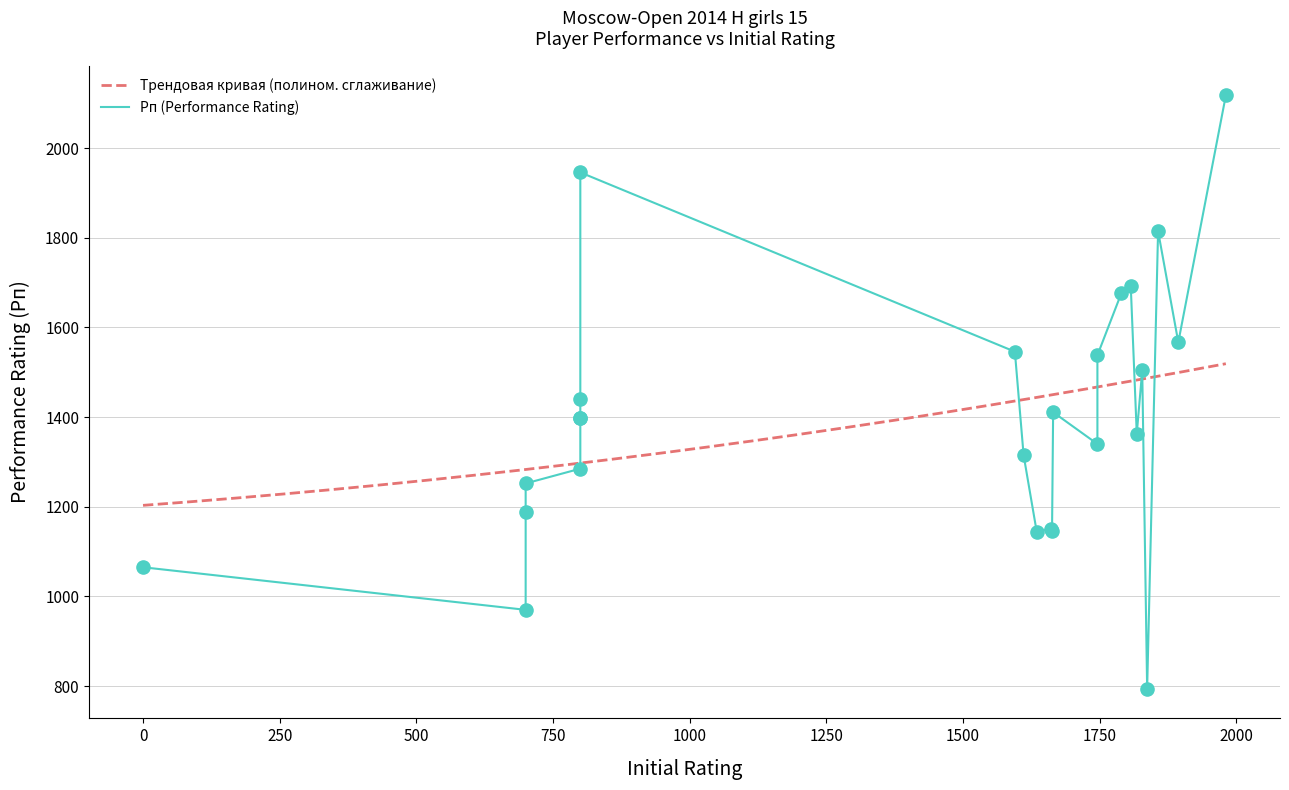

What is the highest value of the Трендовая кривая (полином. сглаживание) series?

1519.2